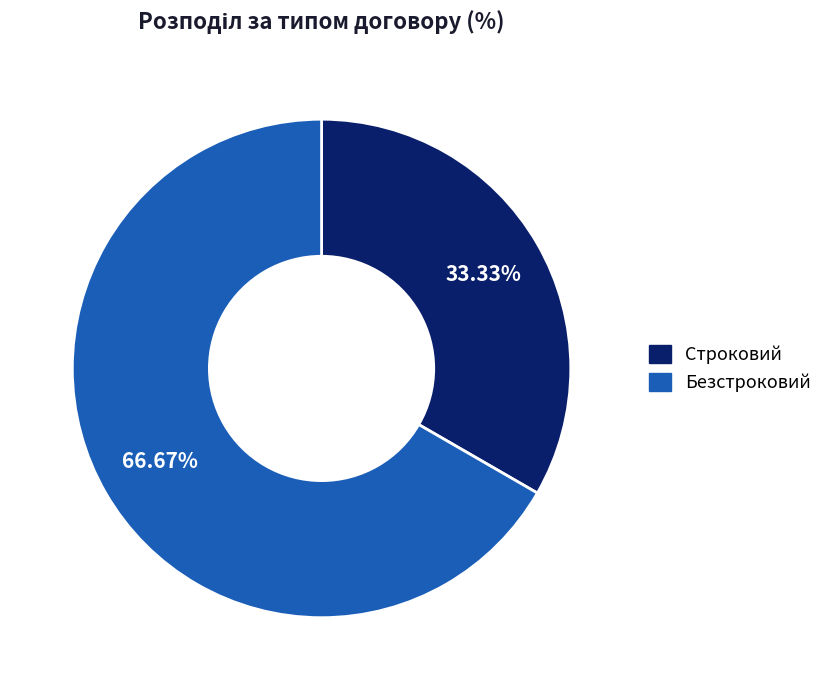

Which category has the biggest portion of the pie?

Безстроковий